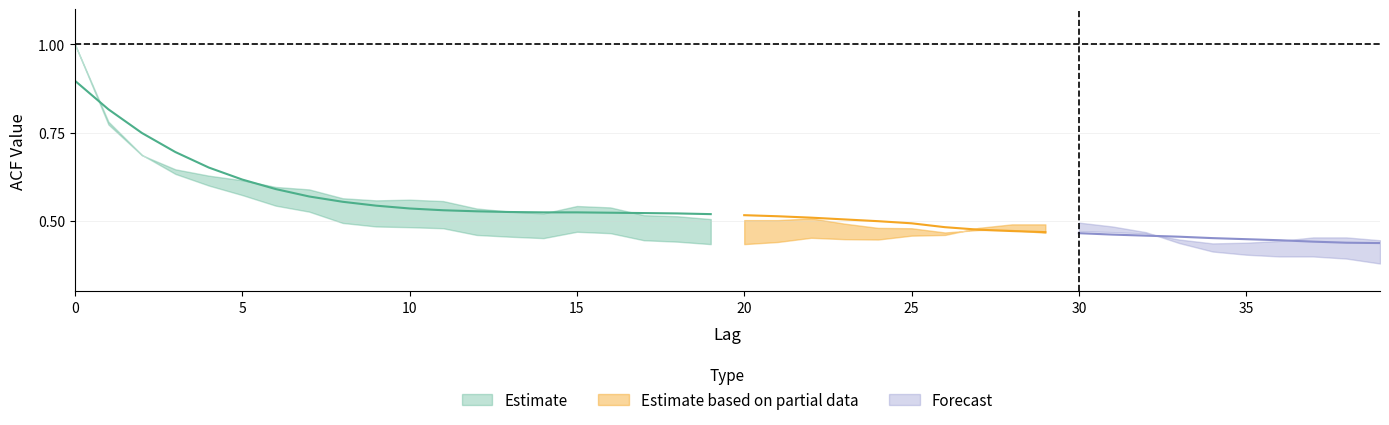

Reading right to left, extract all data points from this chart.

acf_shown_smooth: 0.4	0.4	0.4	0.4	0.4	0.5	0.5	0.5	0.5	0.5	0.5	0.5	0.5	0.5	0.5	0.5	0.5	0.5	0.5	0.5	0.5	0.5	0.5	0.5	0.5	0.5	0.5	0.5	0.5	0.5	0.5	0.6	0.6	0.6	0.6	0.7	0.7	0.7	0.8	0.9
acf_shown: 0.4	0.5	0.5	0.4	0.4	0.4	0.4	0.5	0.5	0.5	0.5	0.5	0.5	0.5	0.5	0.5	0.5	0.5	0.5	0.5	0.5	0.5	0.5	0.5	0.5	0.5	0.5	0.5	0.6	0.6	0.6	0.6	0.6	0.6	0.6	0.6	0.6	0.7	0.8	1.0
acf_li: 0.4	0.4	0.4	0.4	0.4	0.4	0.4	0.5	0.5	0.5	0.5	0.5	0.5	0.5	0.5	0.4	0.4	0.5	0.4	0.4	0.4	0.4	0.4	0.5	0.5	0.5	0.5	0.5	0.5	0.5	0.5	0.5	0.5	0.5	0.6	0.6	0.6	0.7	0.8	1.0